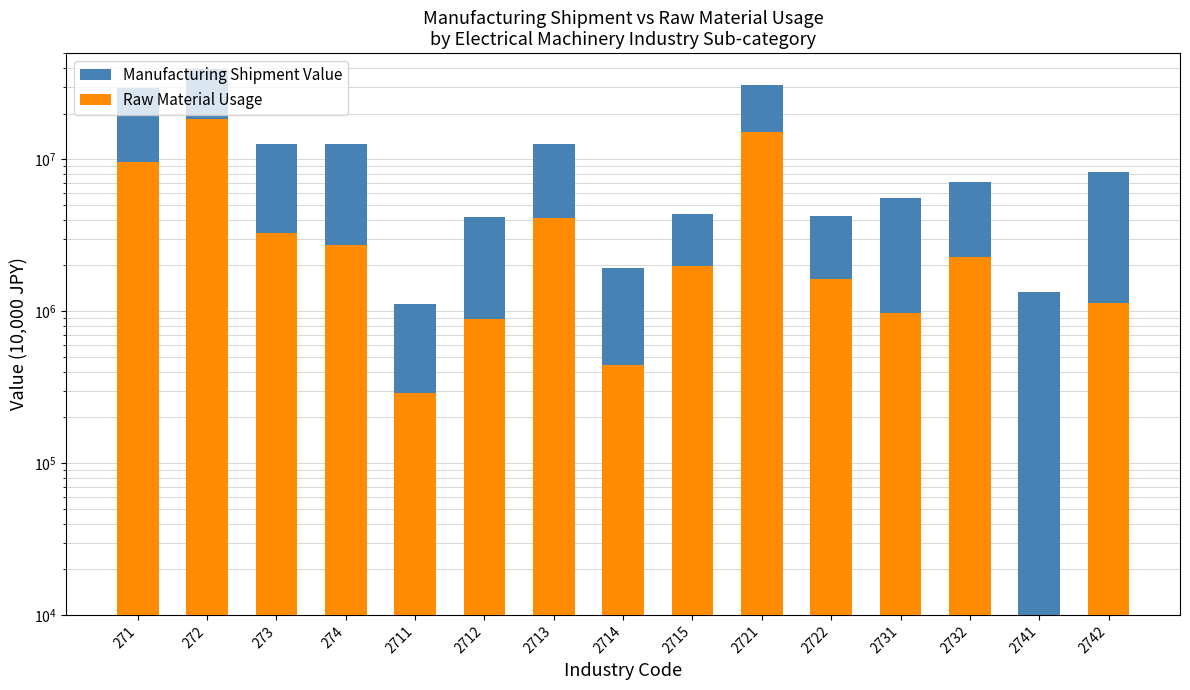

Reading left to right, what are all the values shown in this chart?

Manufacturing Shipment Value: 29668961	39444959	12581345	12645210	1110174	4182773	12533996	1926800	4350593	31034245	4253706	5526180	7055165	1341480	8305341
Raw Material Usage: 9575379	18446215	3255098	2707495	290981	894584	4110351	445036	1987002	15212110	1639930	972893	2282205	0	1139436